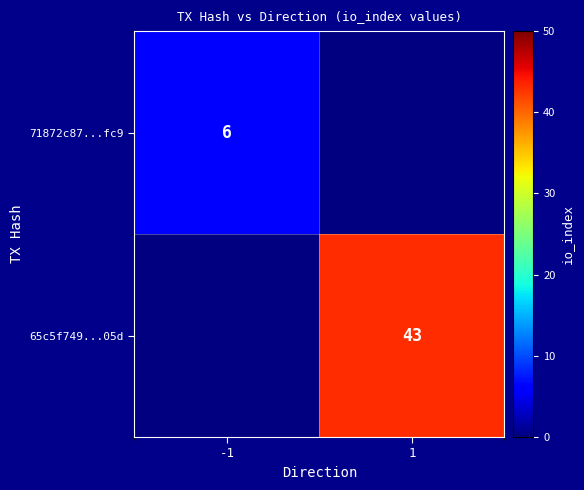

Is it true that 71872c87...fc9 equals 4 at -1?

False